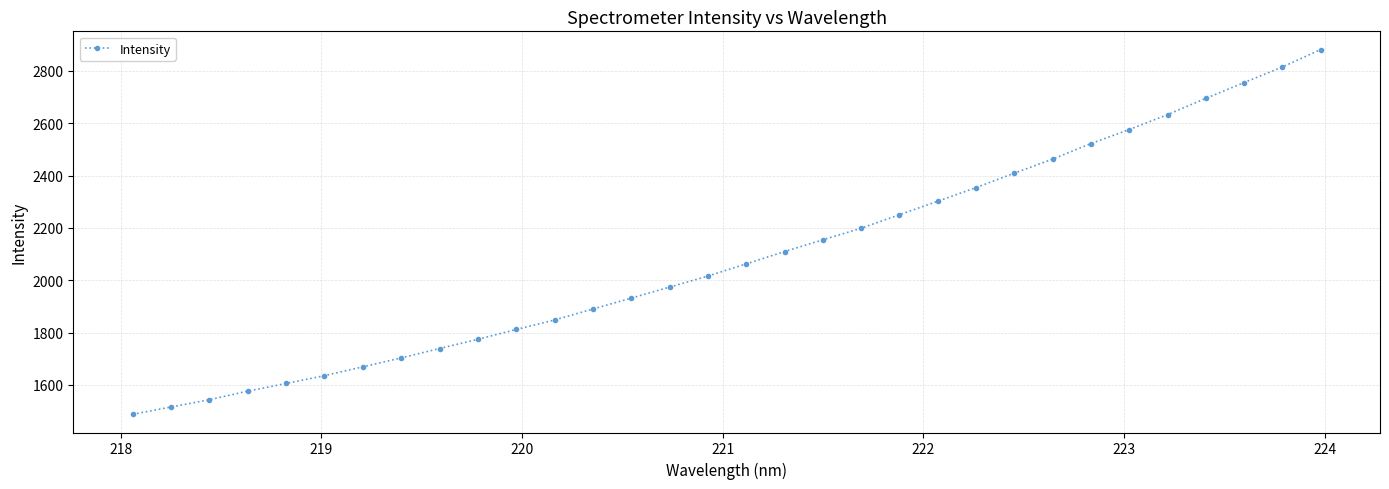

Does the chart have visible grid lines?

Yes